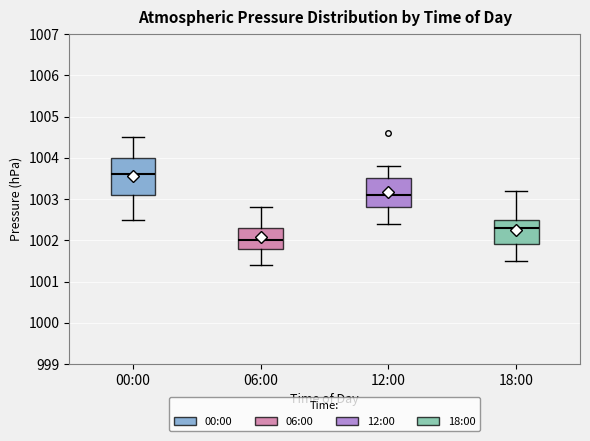

Which box's median line is the highest?

00:00